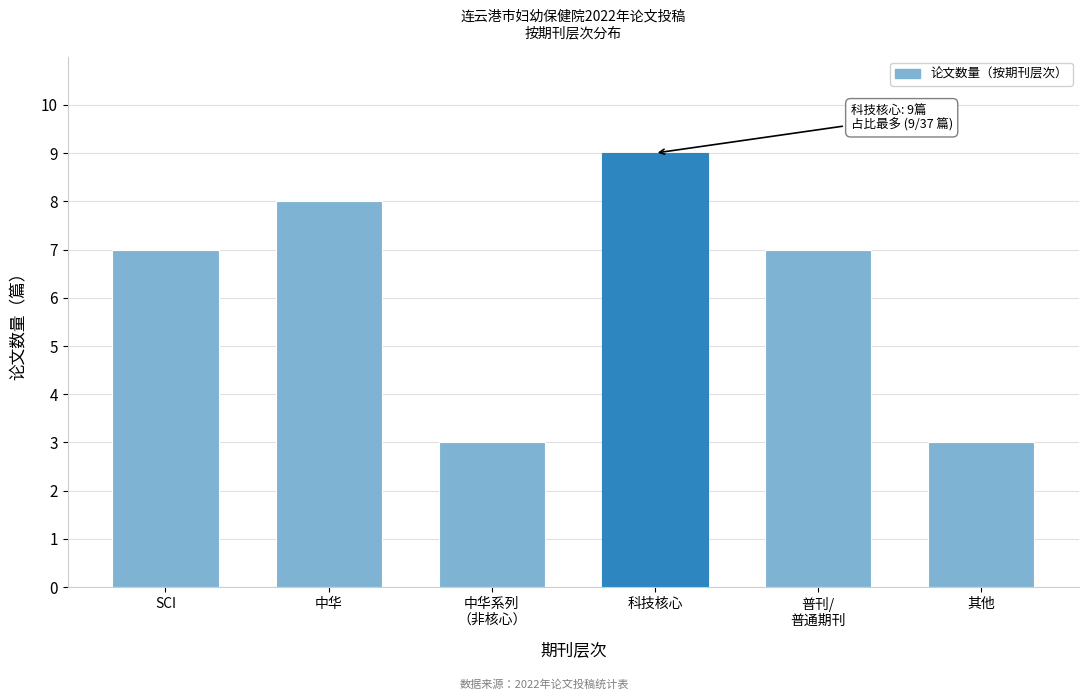

Reading left to right, transcribe all the data shown in this chart.

7	8	3	9	7	3